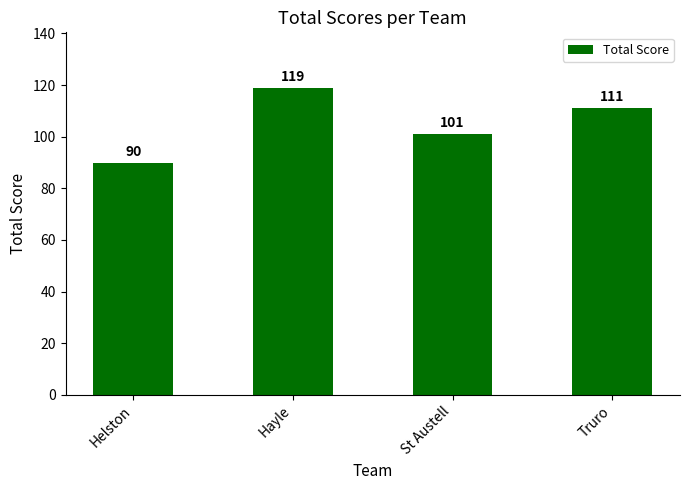

Count the number of data series in this chart.

1